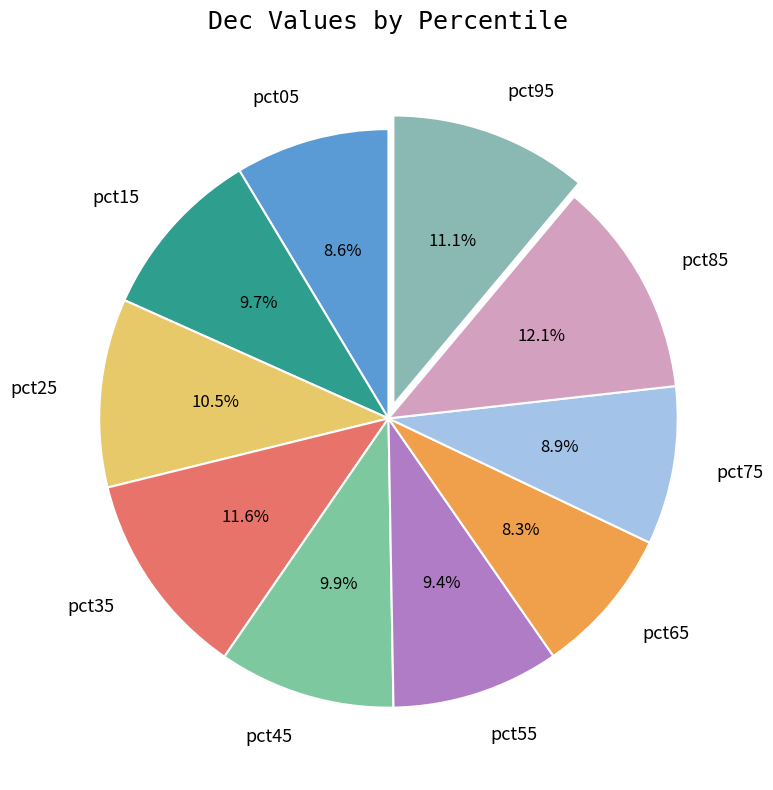

Which category has the biggest portion of the pie?

pct85